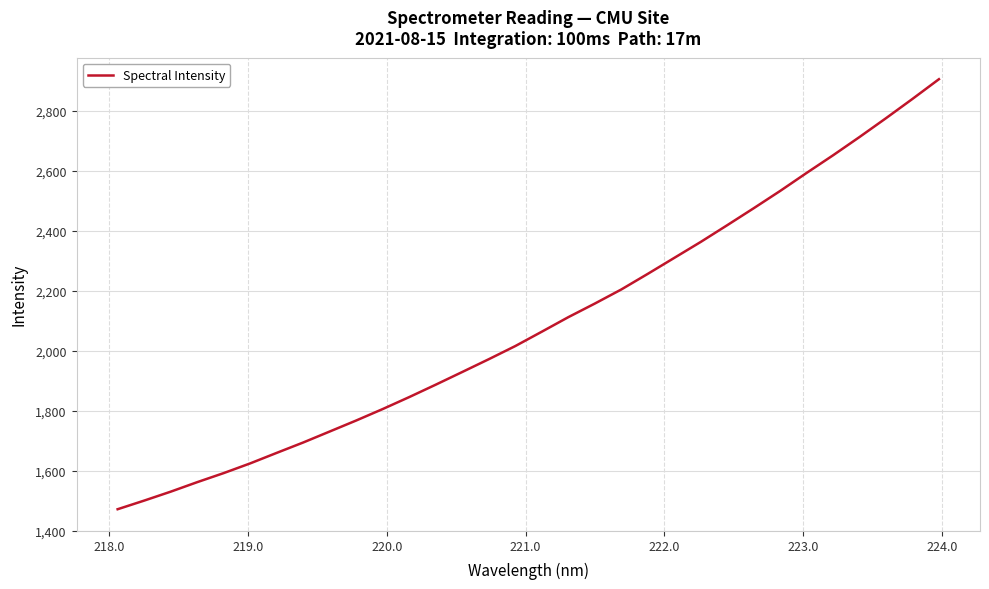

What is the greatest value displayed?

2905.2